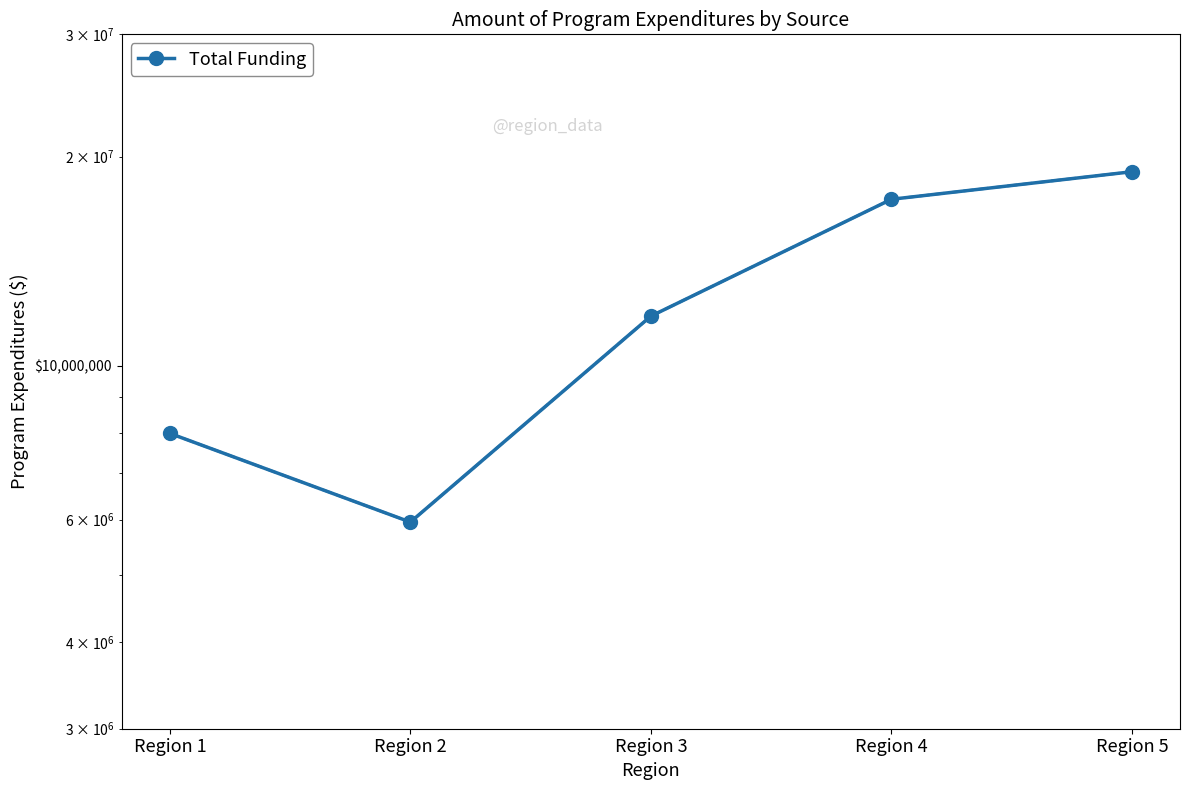

What is the greatest value displayed?

19021937